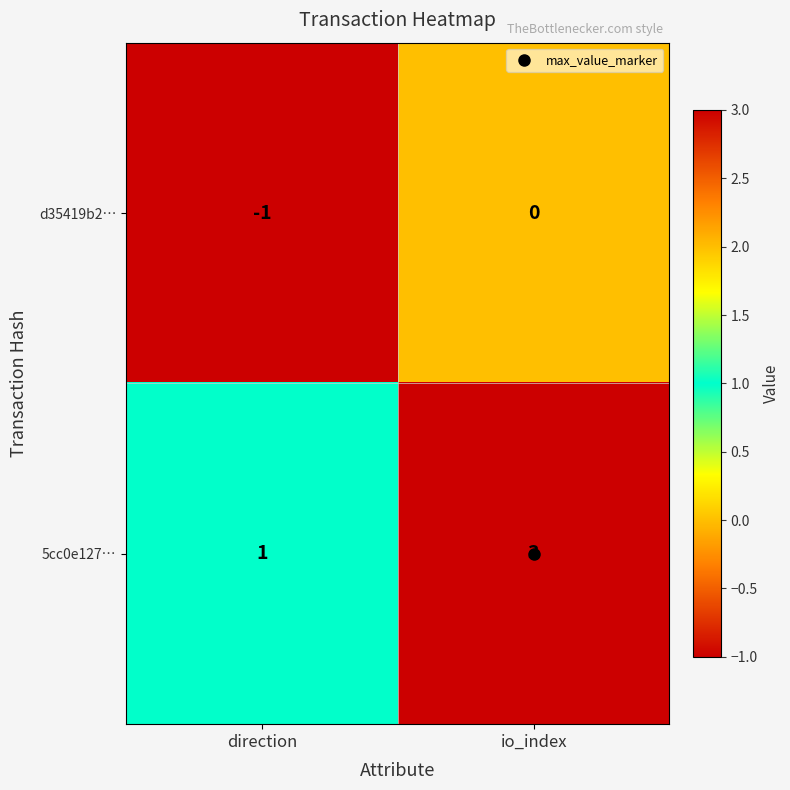

What is the sum of all 5cc0e127… values?

4